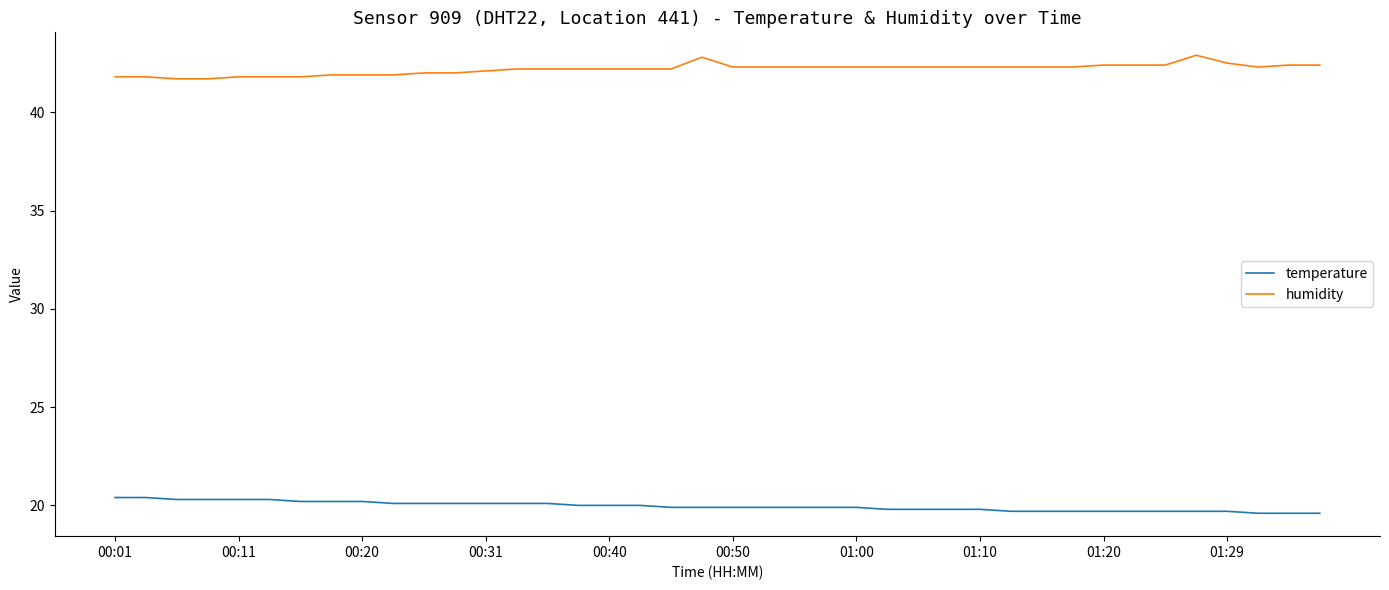

True or false: temperature and humidity cross at least once.

False